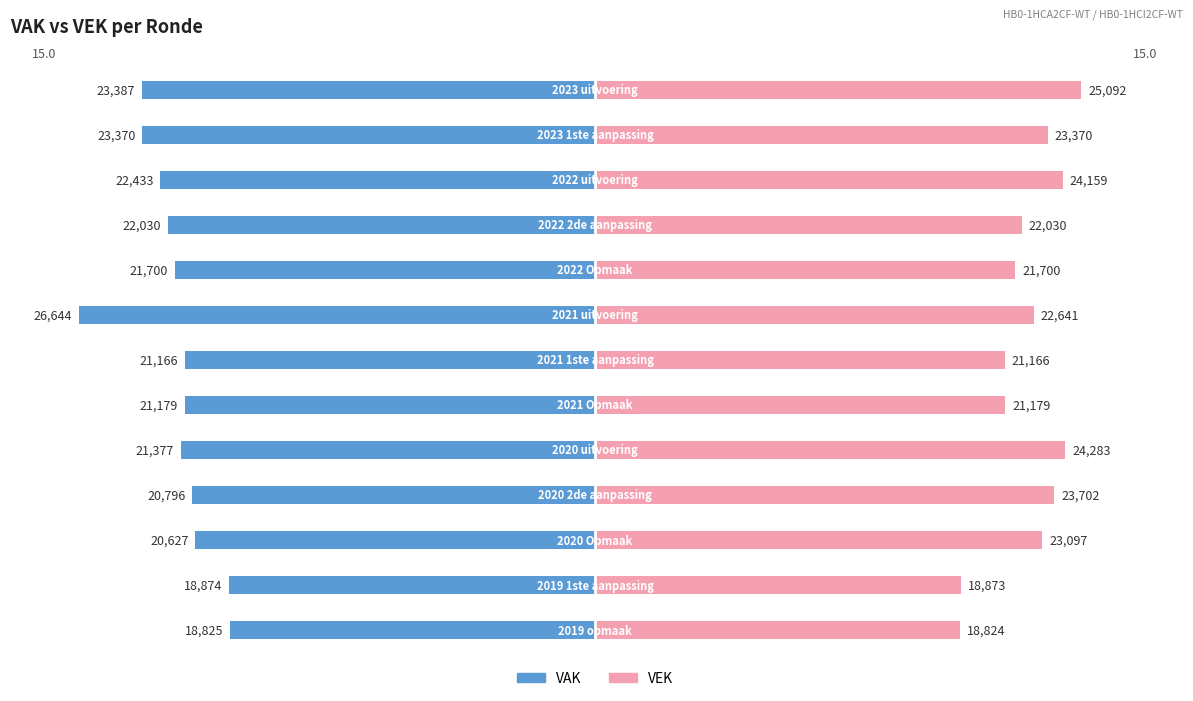

Reading left to right, what are all the values shown in this chart?

VAK: 0=-13.2	1=-13.2	2=-12.6	3=-12.4	4=-12.2	5=-15.0	6=-11.9	7=-11.9	8=-12.0	9=-11.7	10=-11.6	11=-10.6	12=-10.6
VEK: 0=14.1	1=13.2	2=13.6	3=12.4	4=12.2	5=12.7	6=11.9	7=11.9	8=13.7	9=13.3	10=13.0	11=10.6	12=10.6